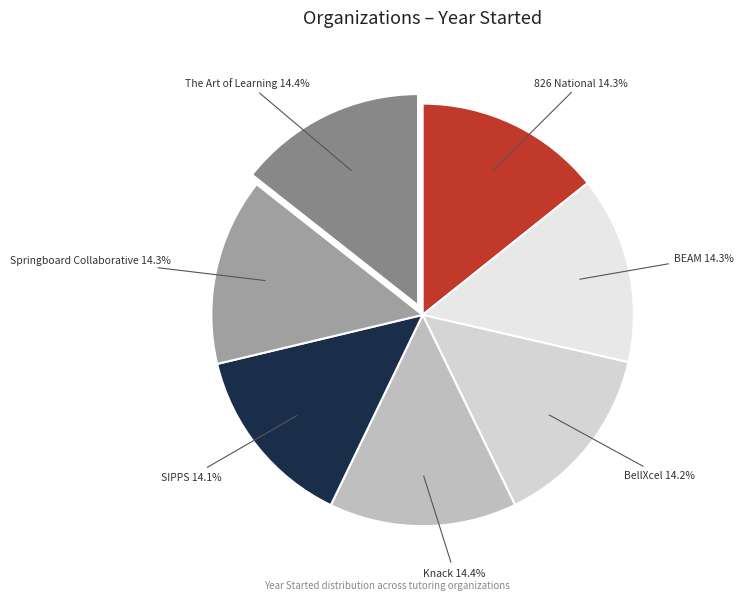

Rank the categories by value from lowest to highest.

SIPPS, BellXcel, 826 National, BEAM, Springboard Collaborative, Knack, The Art of Learning